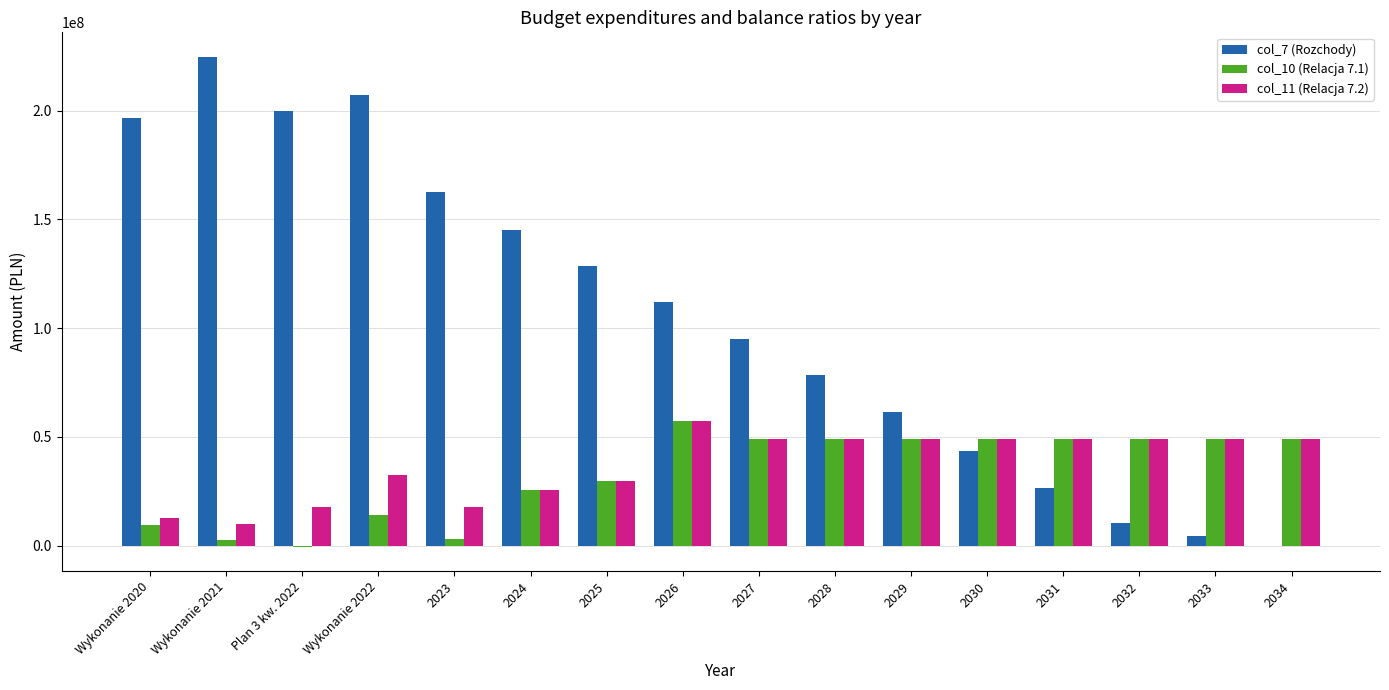

Does the chart contain stacked bars?

No